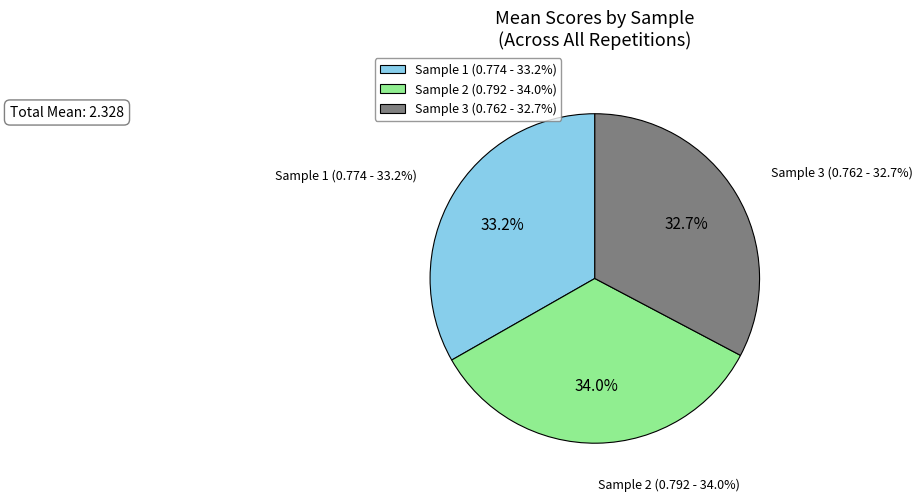

Is Sample 2 the majority of the pie?

No